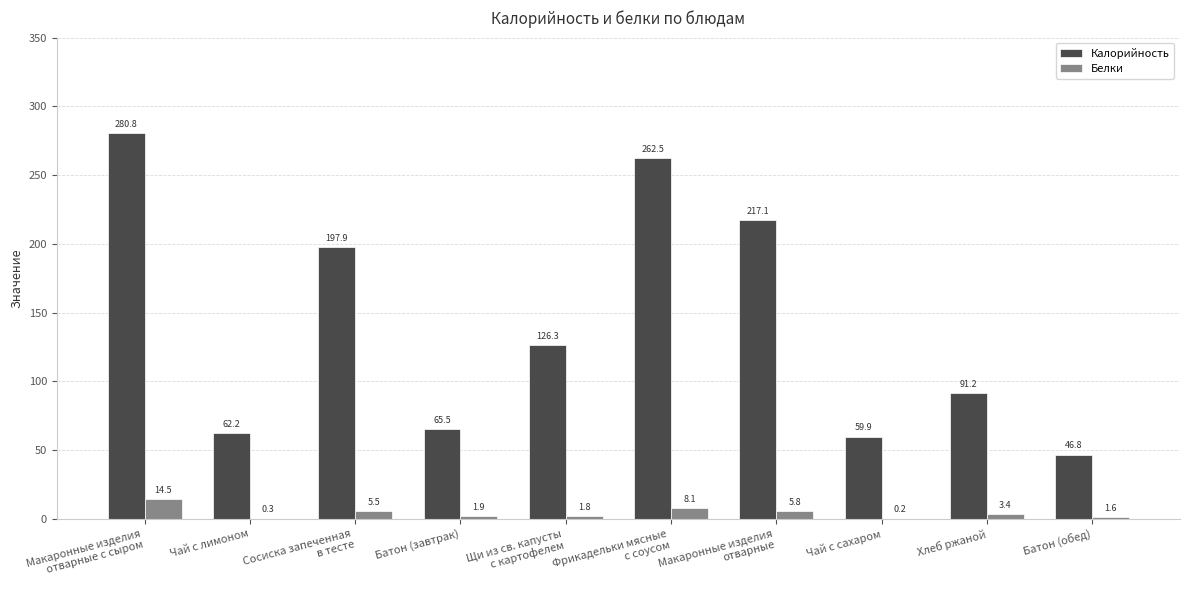

Where is Калорийность nearest to the value 163?

Сосиска запеченная
в тесте